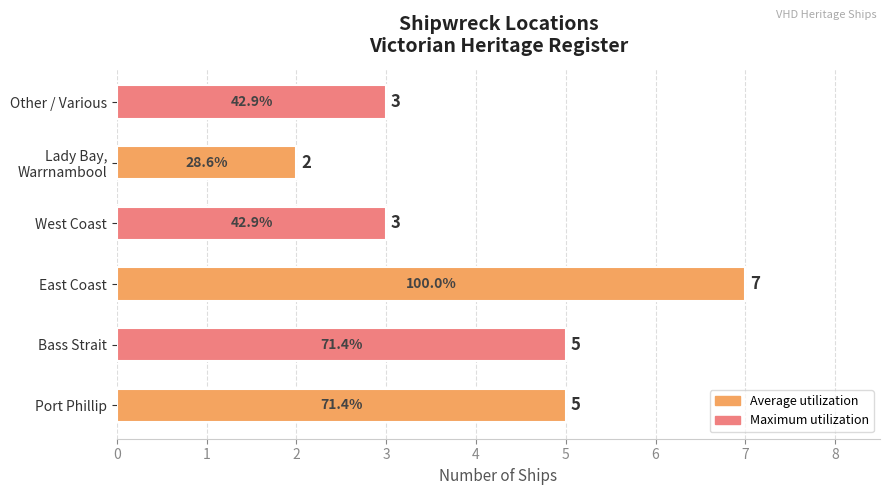

What is the minimum value shown in the chart?

2